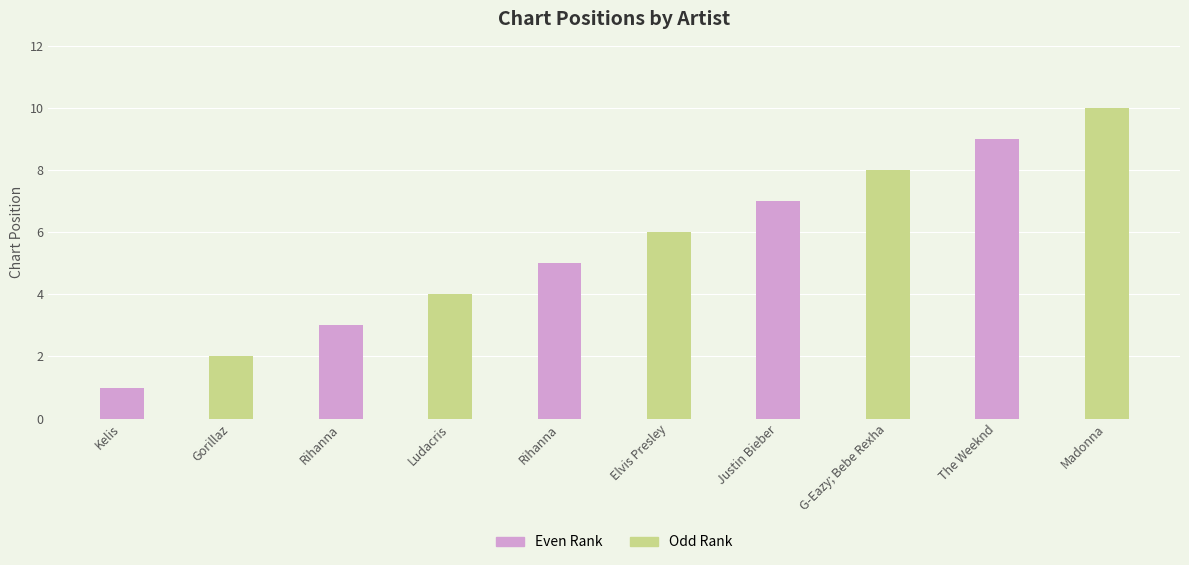

What is the change in value from Gorillaz to G-Eazy; Bebe Rexha?

+6